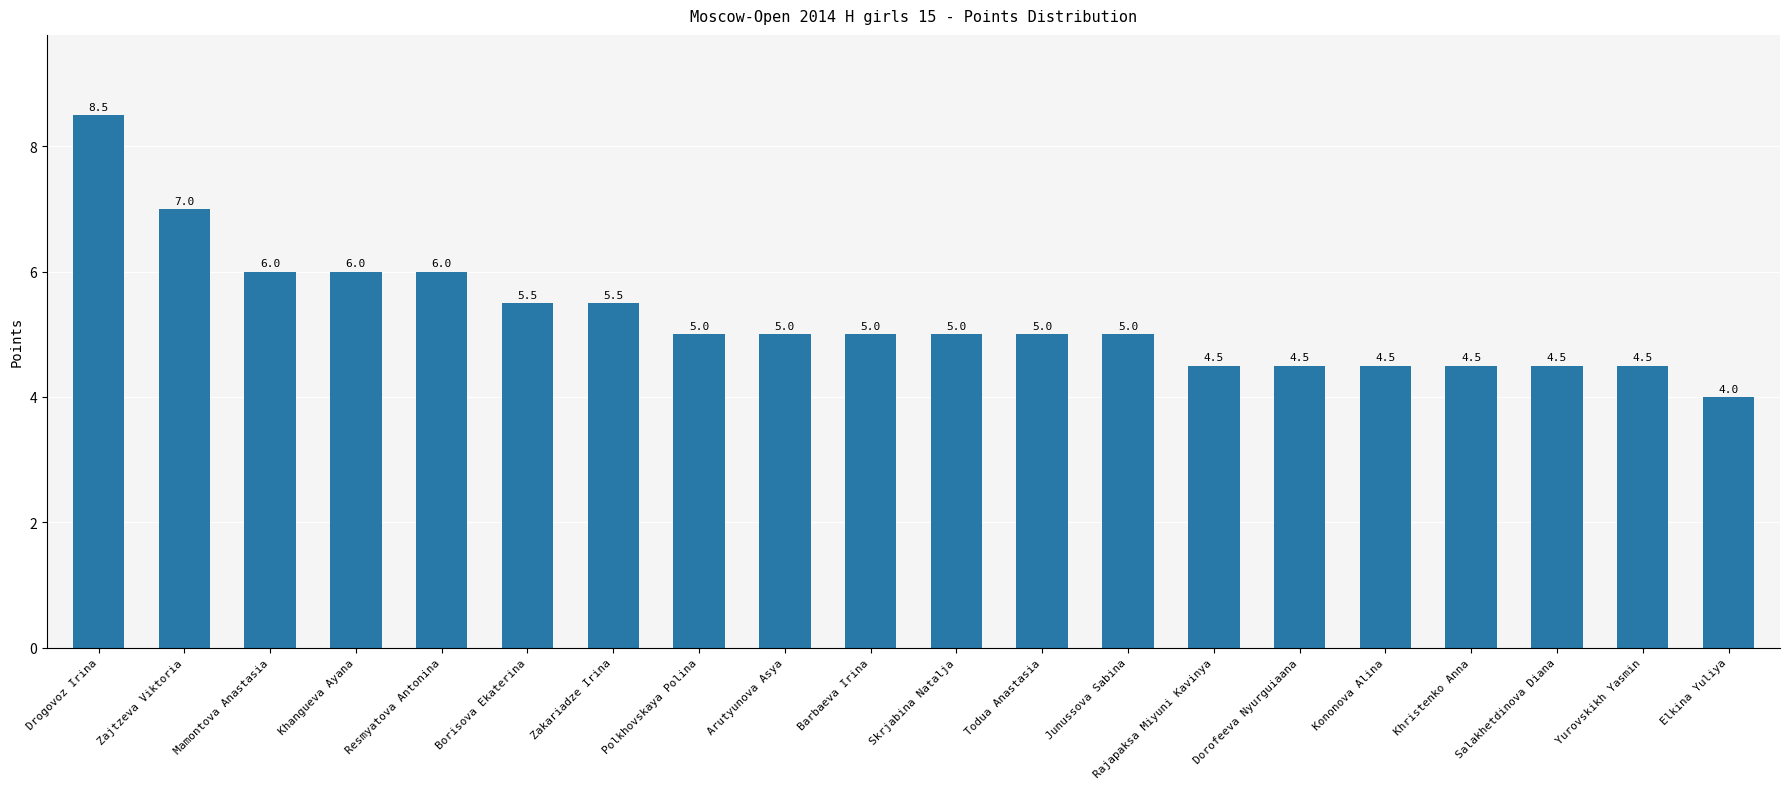

Which category has the highest value across all series?

Drogovoz Irina